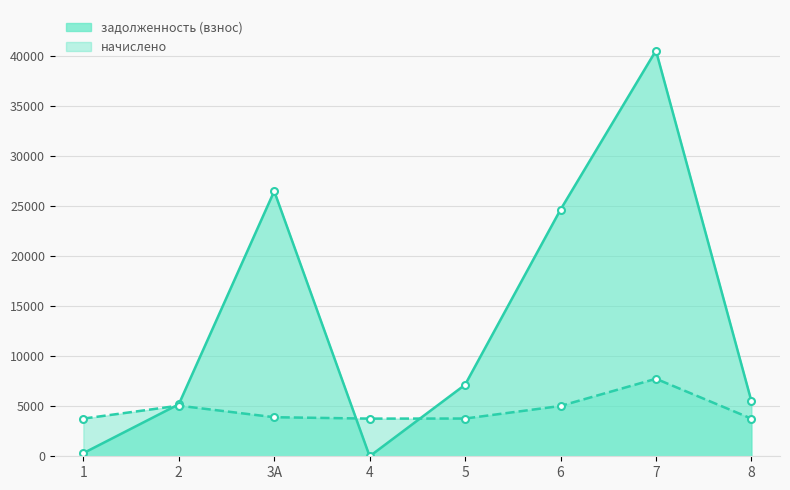

What is the value of the задолженность (взнос) point at the 5th from the left?

7140.7